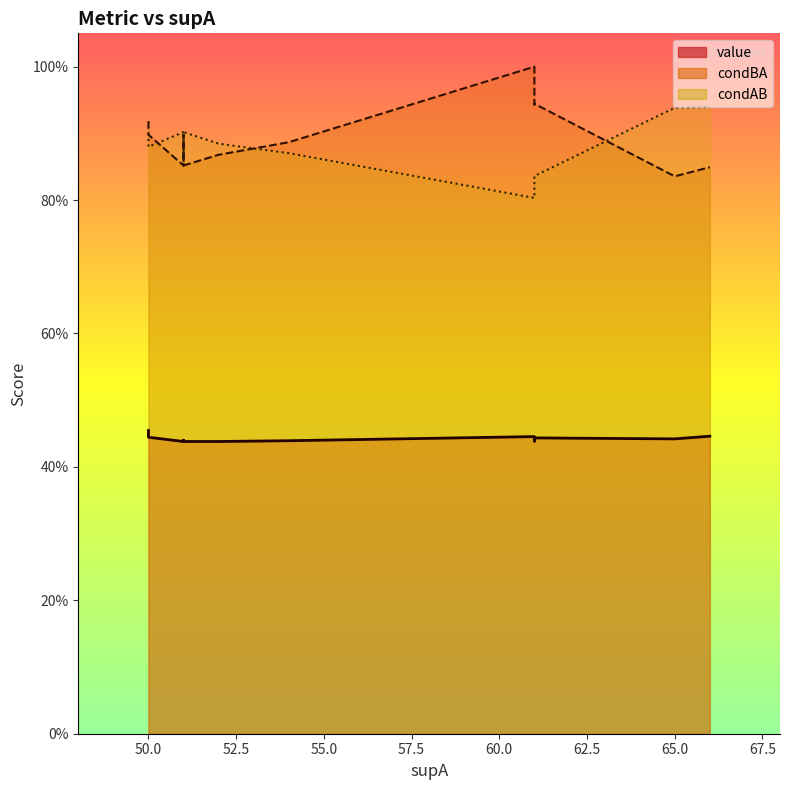

Reading right to left, extract all data points from this chart.

value: 17=0.4	16=0.4	15=0.4	14=0.4	13=0.4	12=0.4	11=0.4	10=0.4	9=0.4	8=0.4	7=0.4	6=0.4	5=0.4	4=0.4	3=0.4	2=0.4	1=0.4	0=0.5
condBA: 17=0.9	16=0.9	15=0.9	14=0.9	13=0.9	12=0.9	11=0.9	10=0.9	9=0.9	8=0.8	7=0.8	6=0.8	5=0.9	4=0.9	3=0.9	2=1.0	1=0.8	0=0.9
condAB: 17=0.9	16=0.9	15=0.9	14=0.9	13=0.8	12=0.9	11=0.9	10=0.9	9=0.9	8=0.9	7=0.9	6=0.9	5=0.8	4=0.9	3=0.9	2=0.8	1=0.9	0=0.9